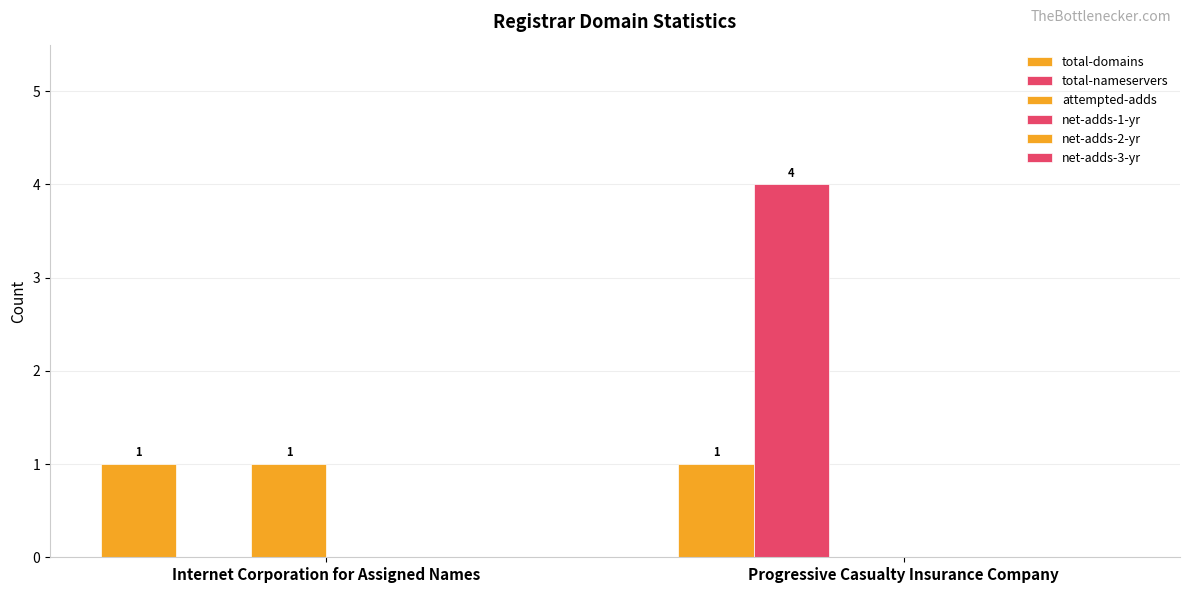

At which category does the chart reach its peak across all series?

Progressive Casualty Insurance Company